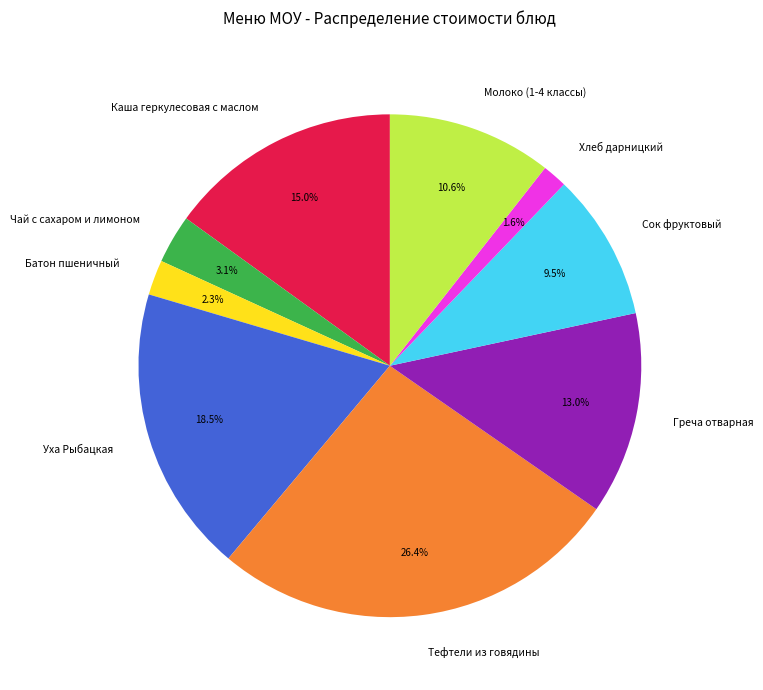

True or false: Сок фруктовый accounts for 1% of the total.

False